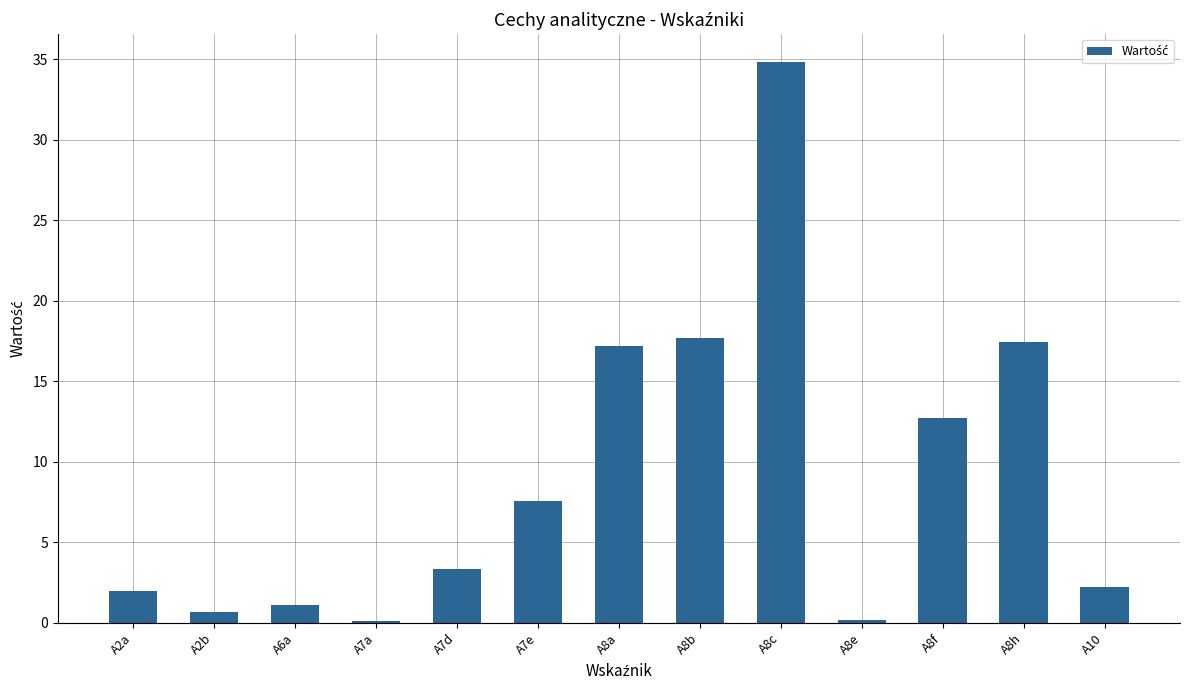

What is the approximate value at A8a?

17.2